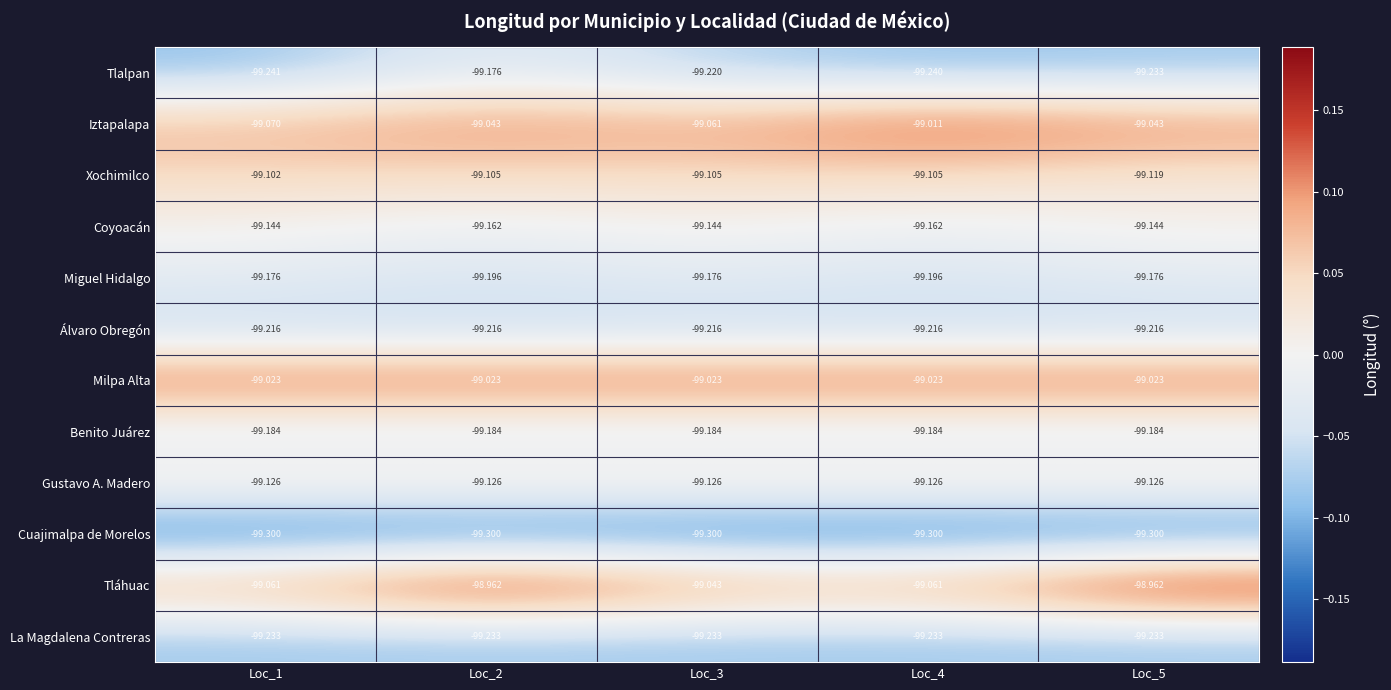

At Loc_1, list the series in order from largest to smallest.

Milpa Alta, Tláhuac, Iztapalapa, Xochimilco, Gustavo A. Madero, Coyoacán, Miguel Hidalgo, Benito Juárez, Álvaro Obregón, La Magdalena Contreras, Tlalpan, Cuajimalpa de Morelos